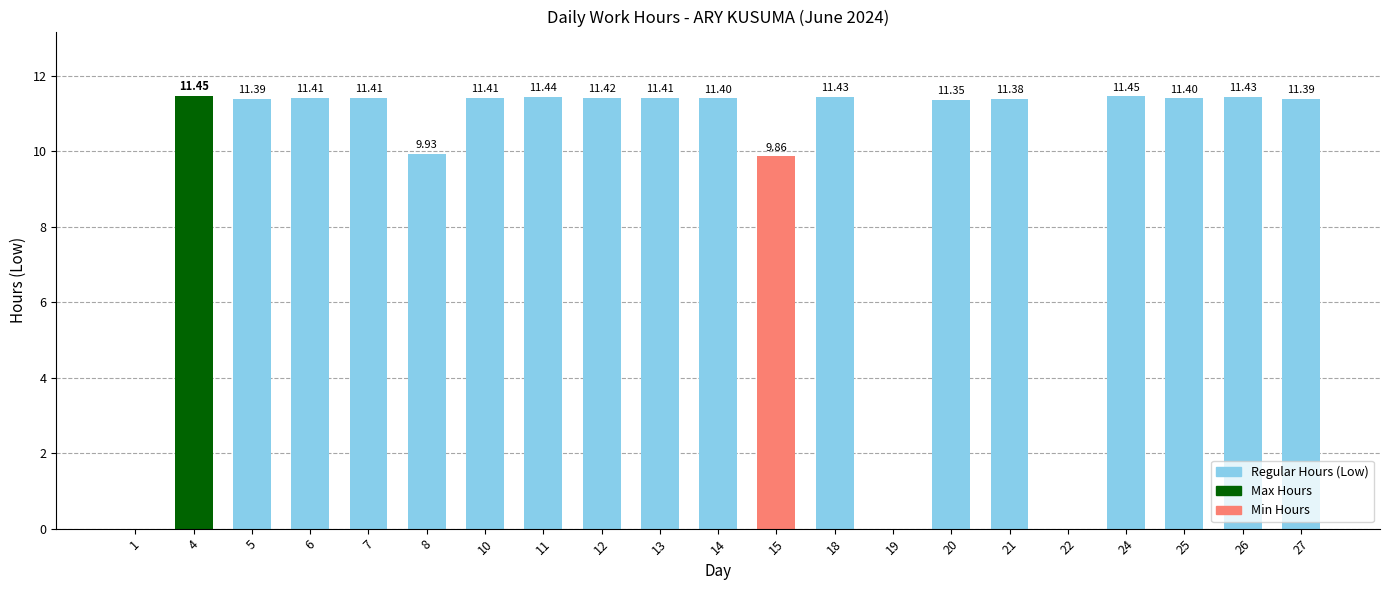

How many values are above zero?

18